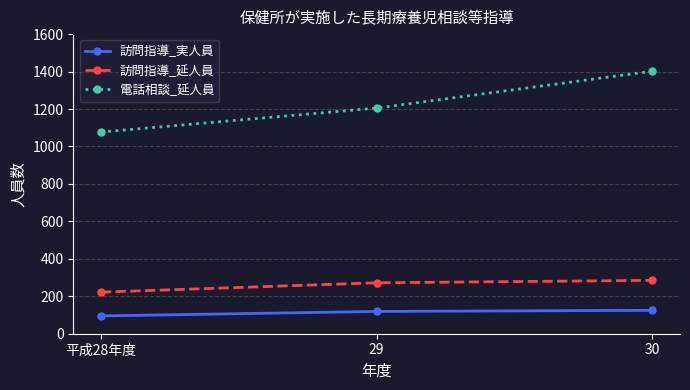

Count the number of data series in this chart.

3